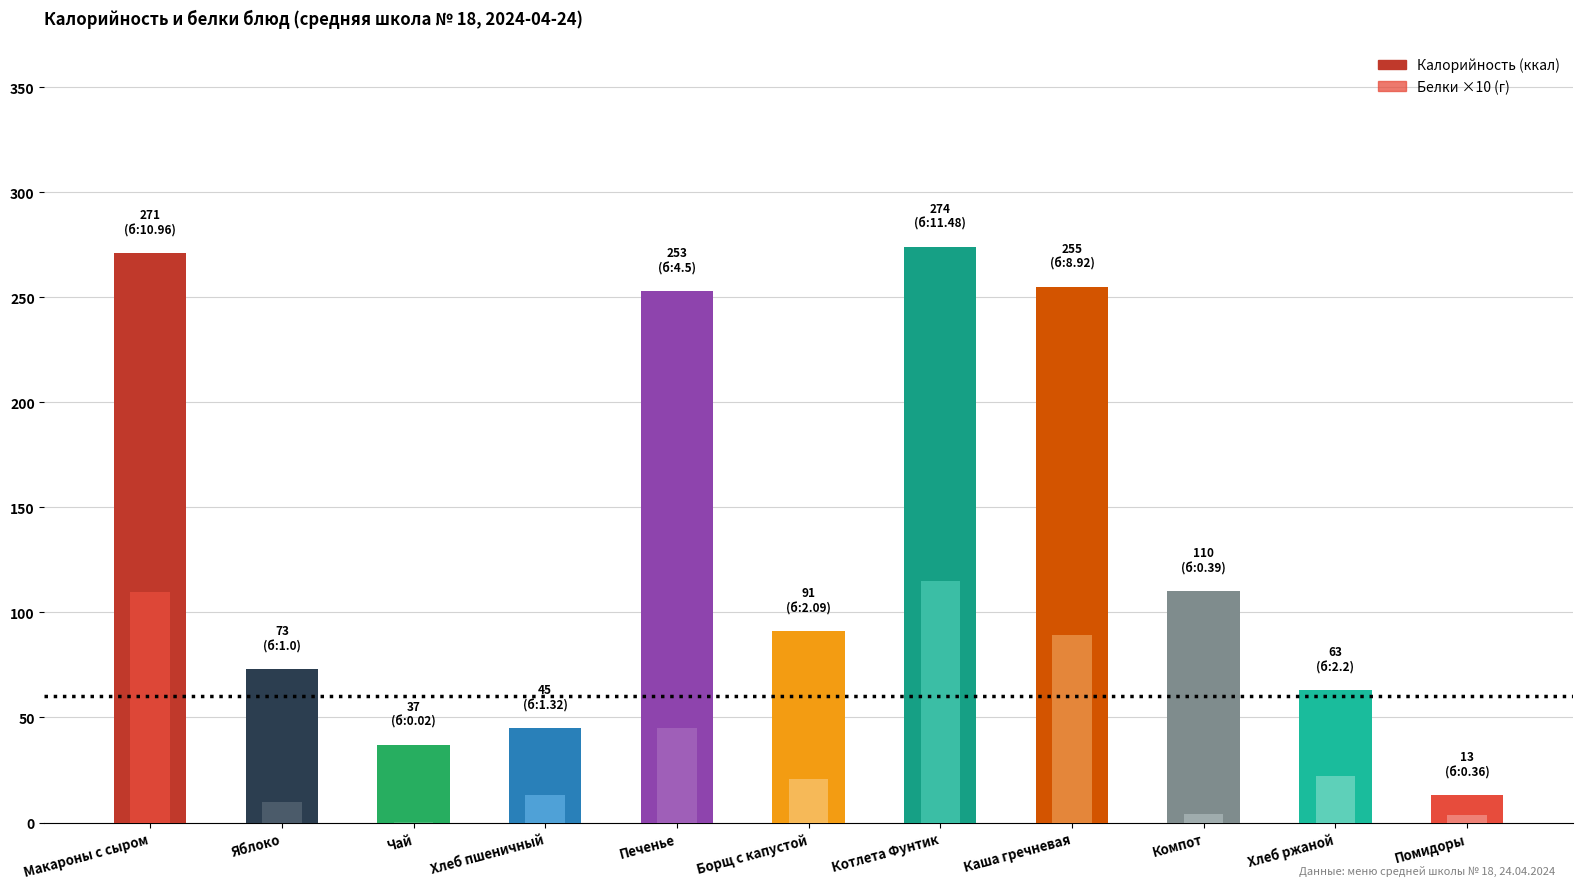

What is the label of the 8th bar from the left?

Каша гречневая